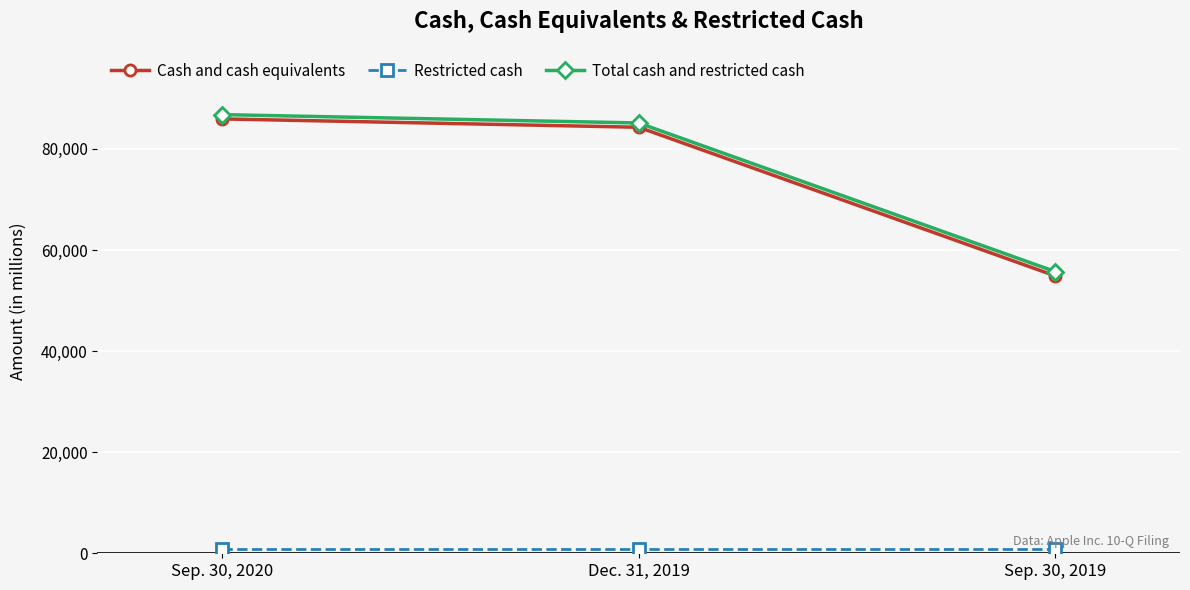

What is the average value of the Total cash and restricted cash series?

75881